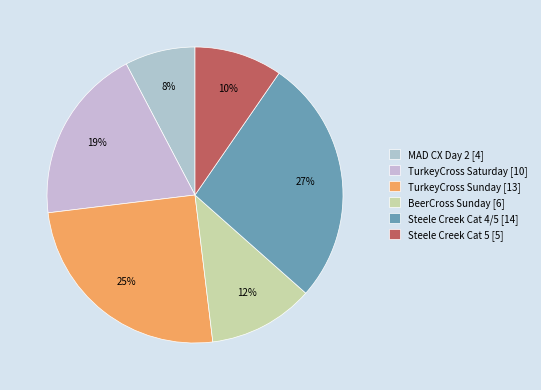

Is it true that Steele Creek Cat 5 is 10% of the pie?

True